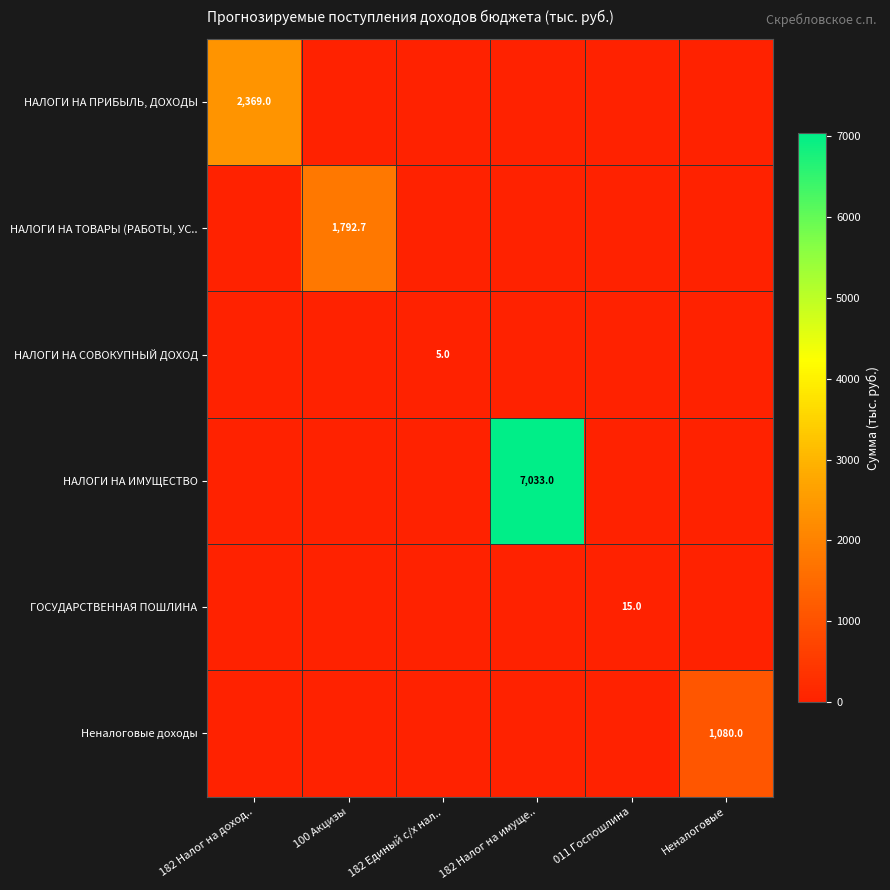

What value does the НАЛОГИ НА ИМУЩЕСТВО series have at 182 Налог на имуще..?

7033.0